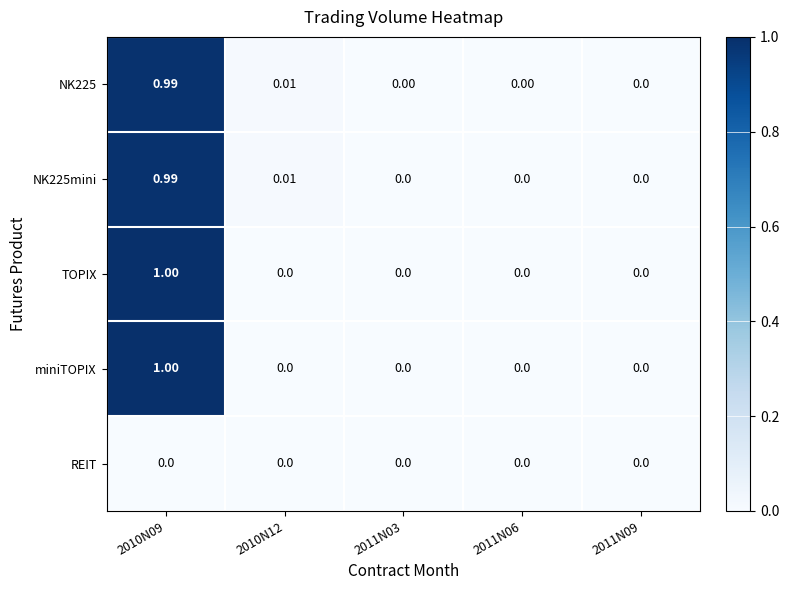

Is the value of REIT at 2010N09 greater than the value of miniTOPIX at 2010N09?

No